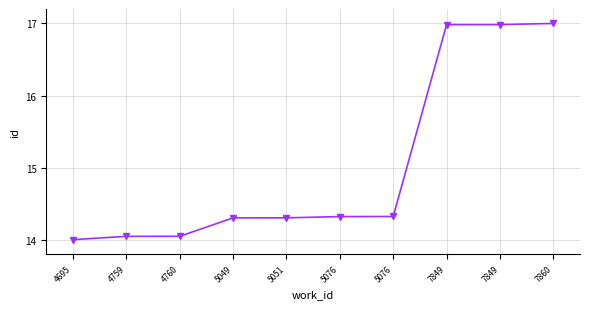

At which label is the value closest to 15?

5076